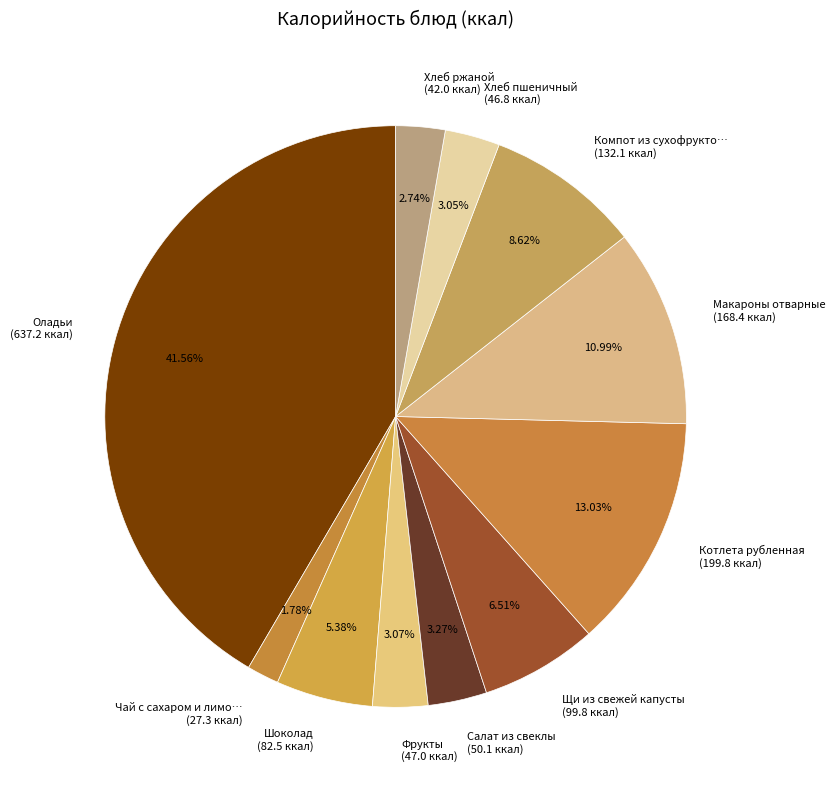

Which category has the biggest portion of the pie?

Оладьи (Завтрак, гор.блюдо)